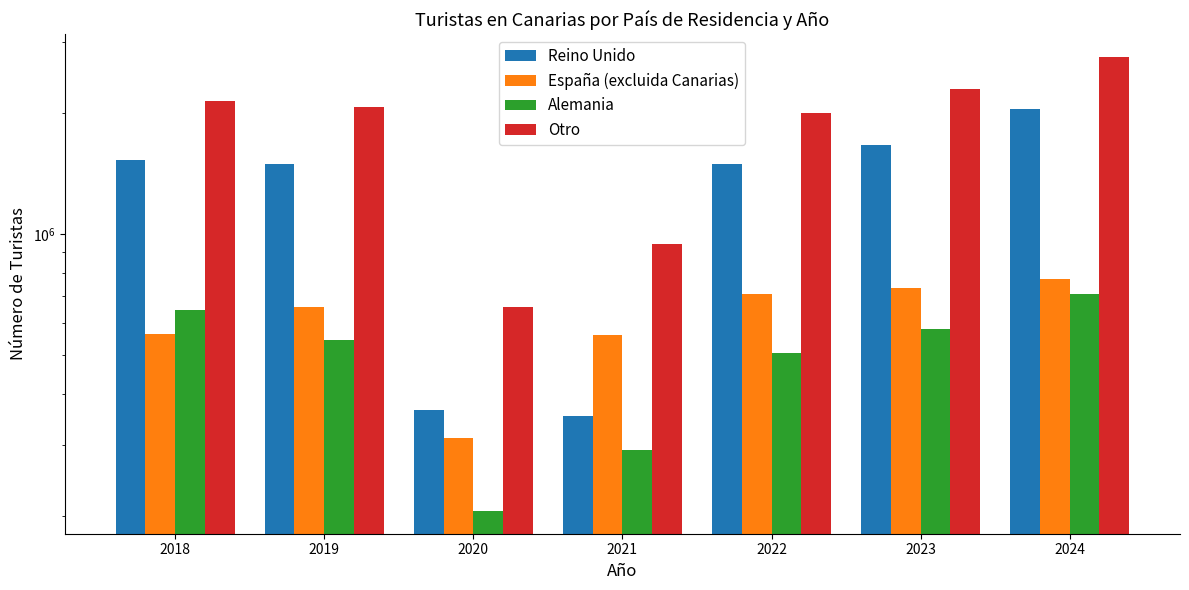

How many data points in España (excluida Canarias) are above 657321?

3